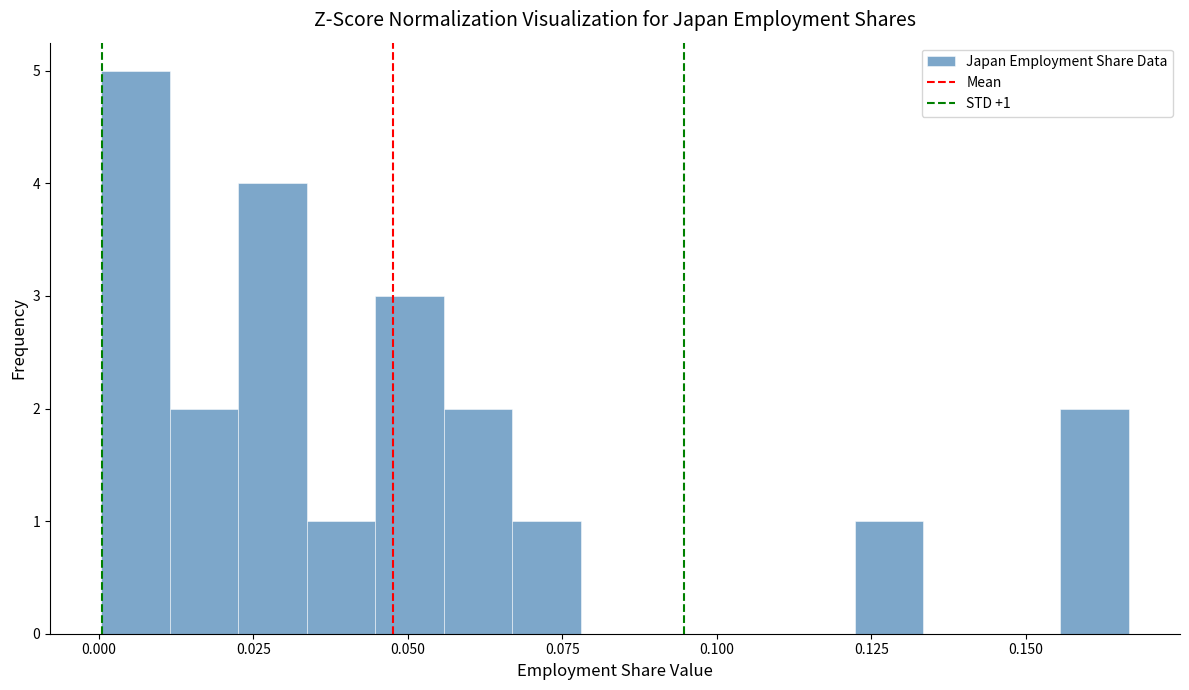

Read against the x-axis, roughly where is the centre of the tallest bar?

0.005